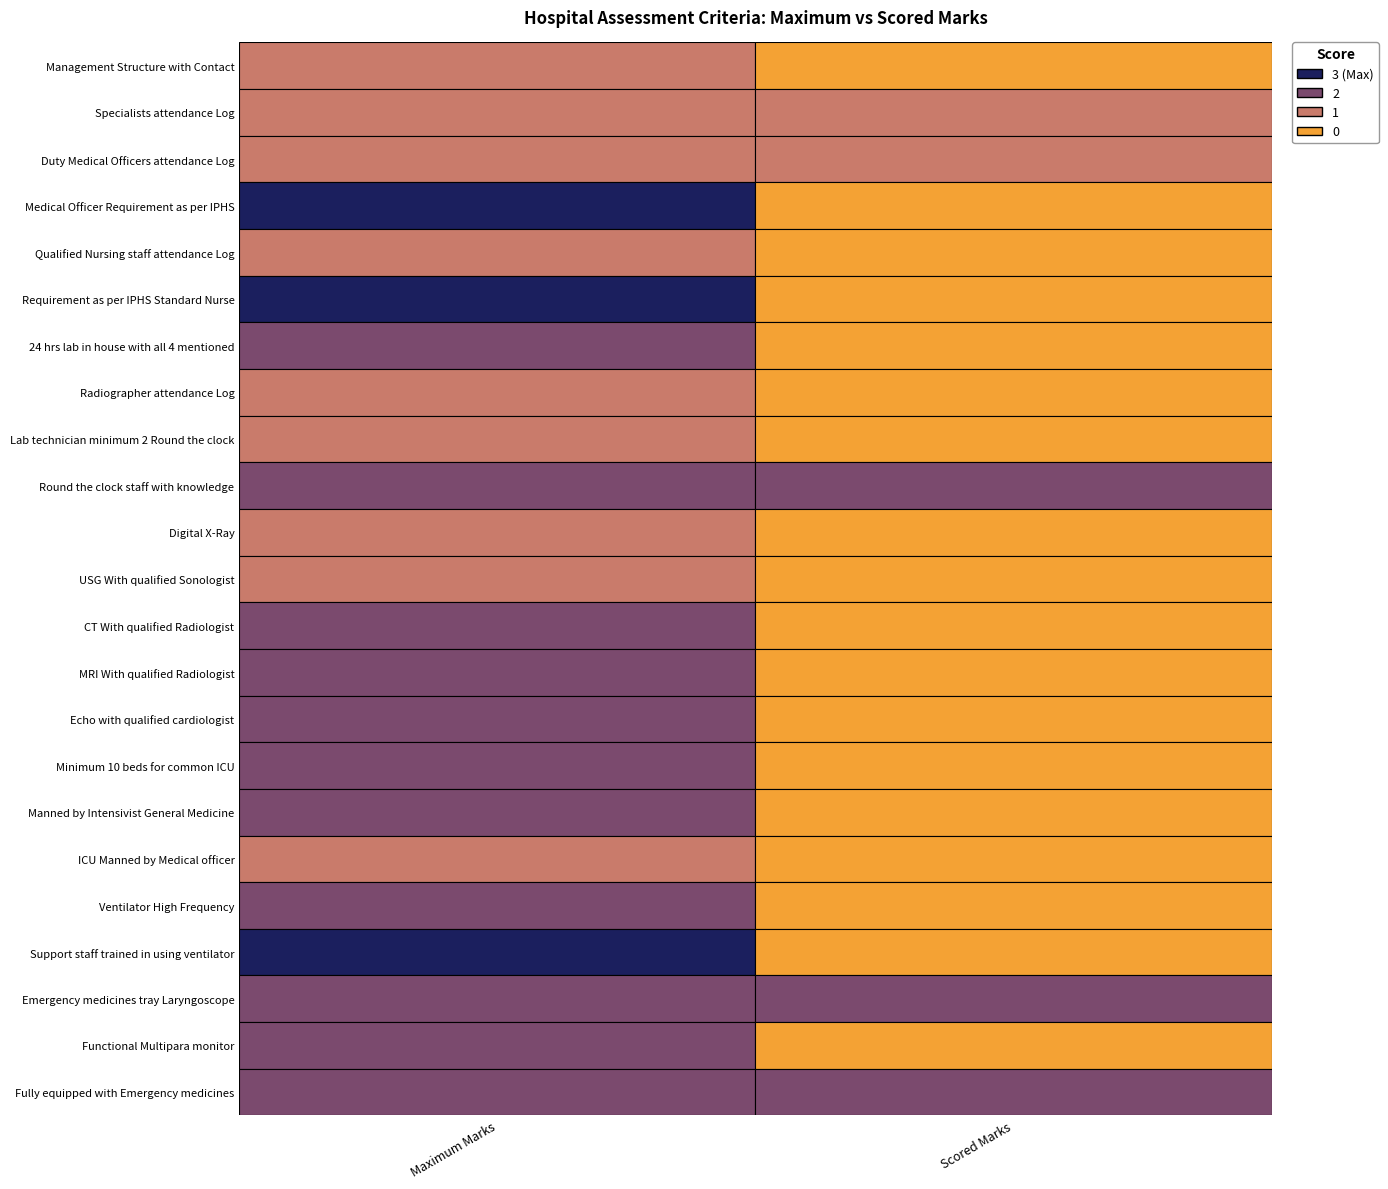

What is the total value across all series at 1?

8